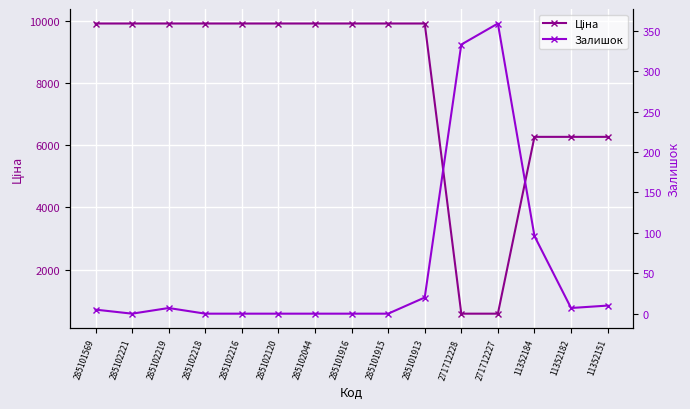

What is the sum of all Залишок values?

837.0